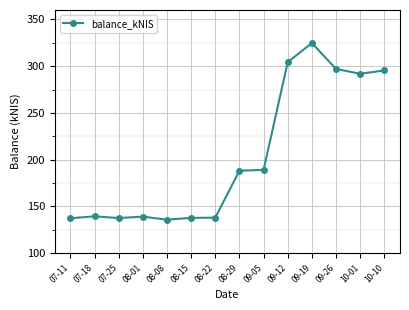

What value does the data have at 09-26?

297.1